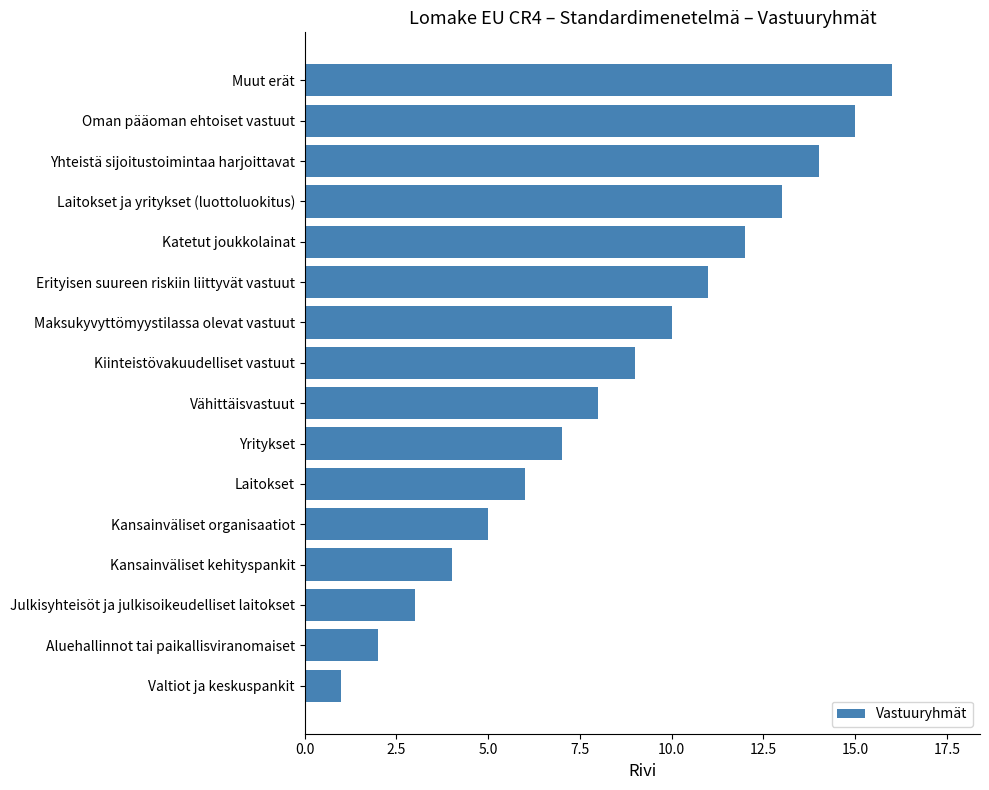

What is the minimum value shown in the chart?

1